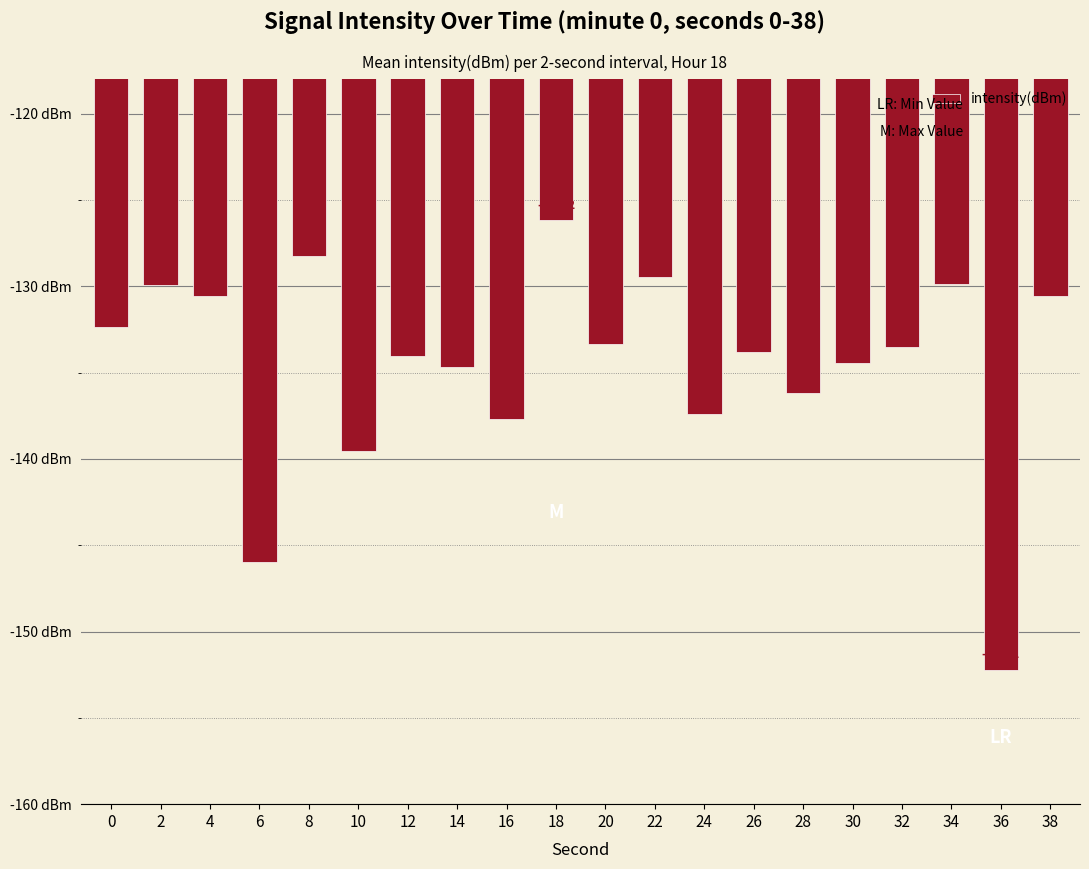

Reading left to right, transcribe all the data shown in this chart.

-132.3	-129.9	-130.6	-145.9	-128.3	-139.5	-134.0	-134.7	-137.7	-126.2	-133.3	-129.5	-137.4	-133.8	-136.2	-134.4	-133.5	-129.8	-152.2	-130.6